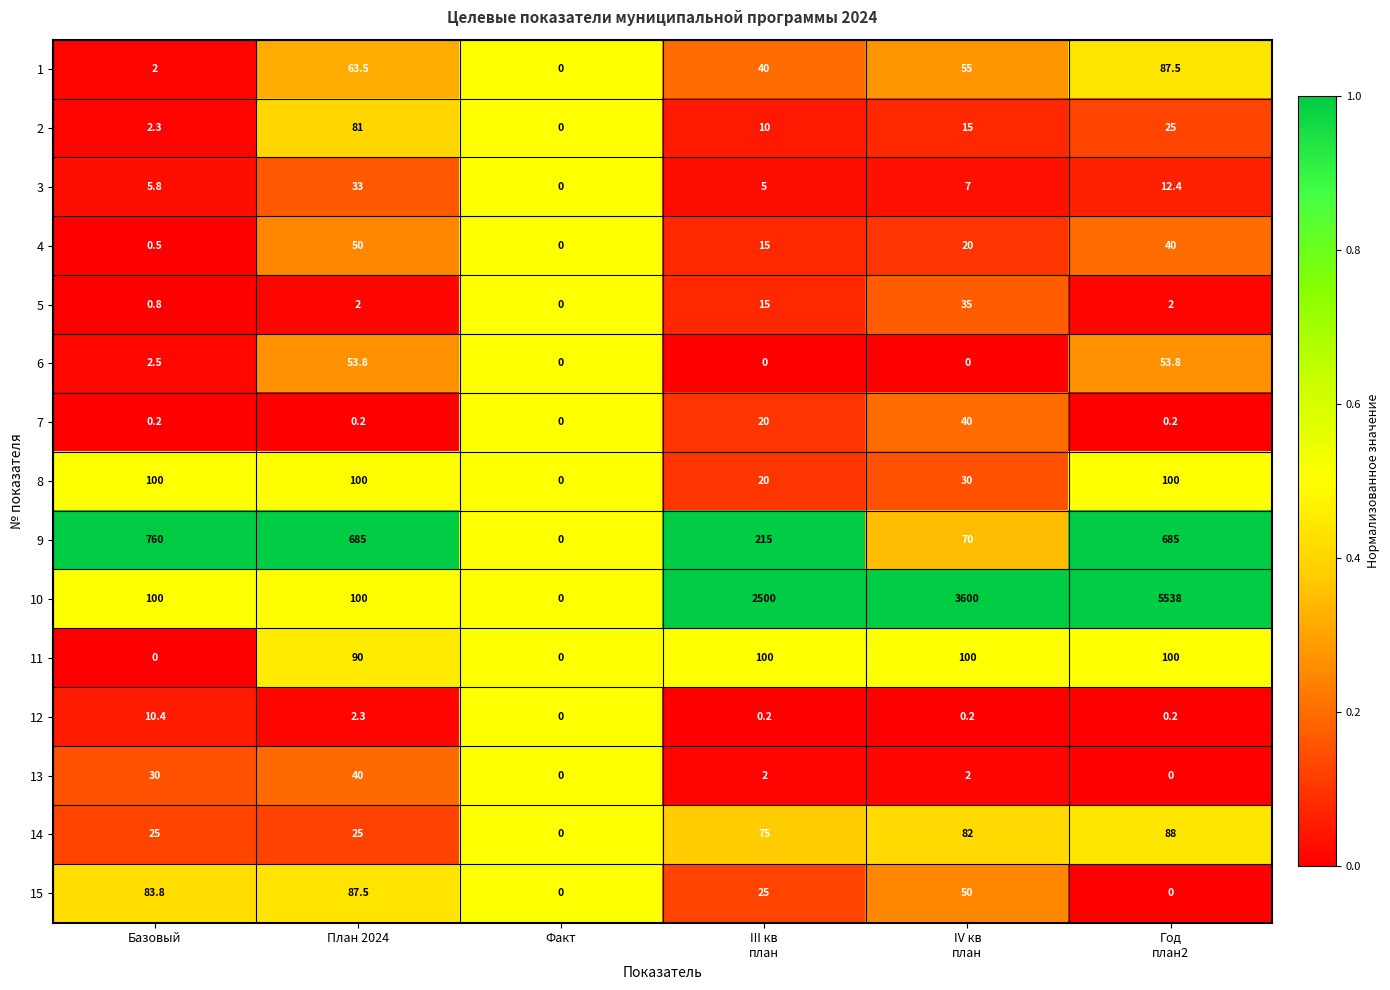

What is the greatest value displayed?

5538.0